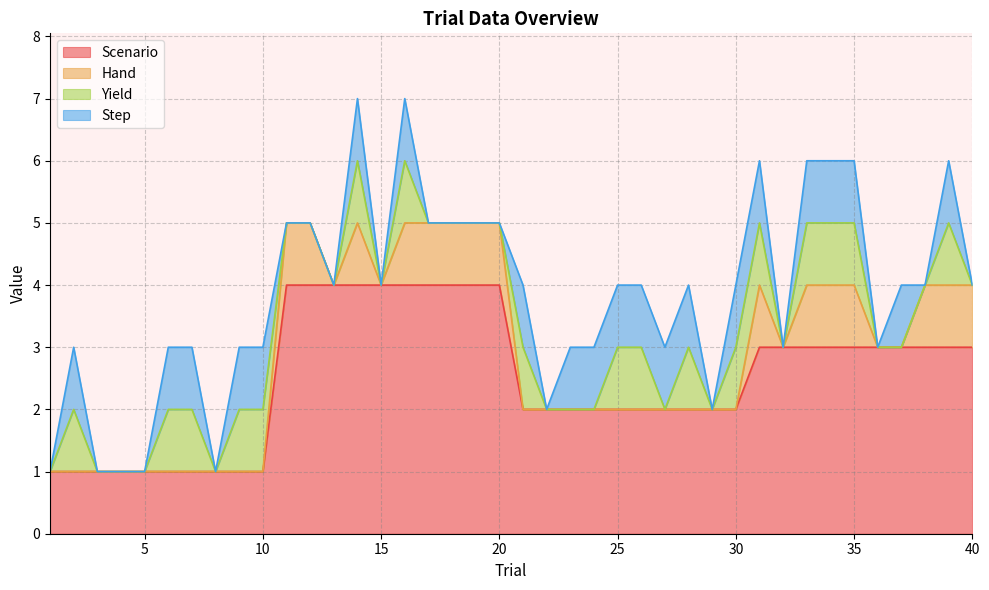

Reading left to right, what are all the values shown in this chart?

Scenario: 1	1	1	1	1	1	1	1	1	1	4	4	4	4	4	4	4	4	4	4	2	2	2	2	2	2	2	2	2	2	3	3	3	3	3	3	3	3	3	3
Hand: 0	0	0	0	0	0	0	0	0	0	1	1	0	1	0	1	1	1	1	1	0	0	0	0	0	0	0	0	0	0	1	0	1	1	1	0	0	1	1	1
Yield: 0	1	0	0	0	1	1	0	1	1	0	0	0	1	0	1	0	0	0	0	1	0	0	0	1	1	0	1	0	1	1	0	1	1	1	0	0	0	1	0
Step: 0	1	0	0	0	1	1	0	1	1	0	0	0	1	0	1	0	0	0	0	1	0	1	1	1	1	1	1	0	1	1	0	1	1	1	0	1	0	1	0